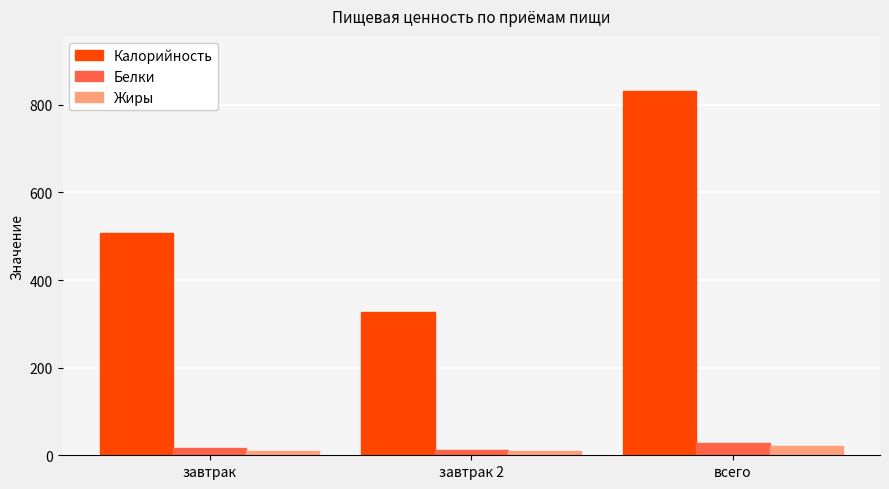

Which series has the largest range (max minus min)?

Калорийность